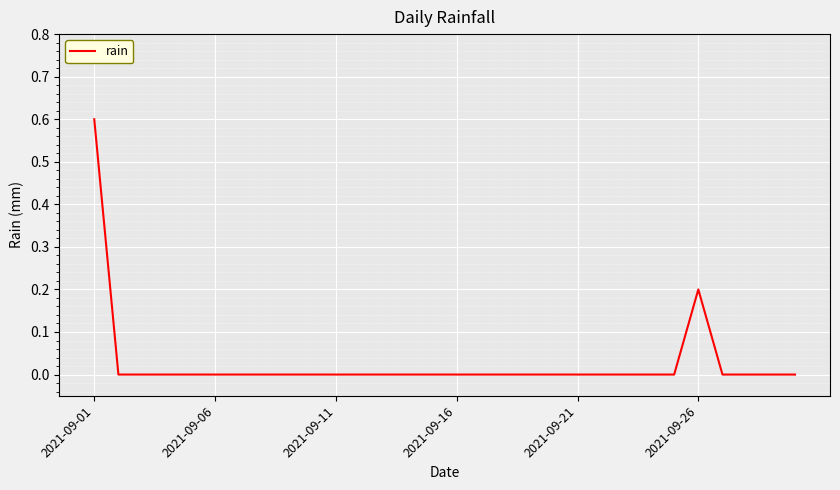

What is the greatest value displayed?

0.6